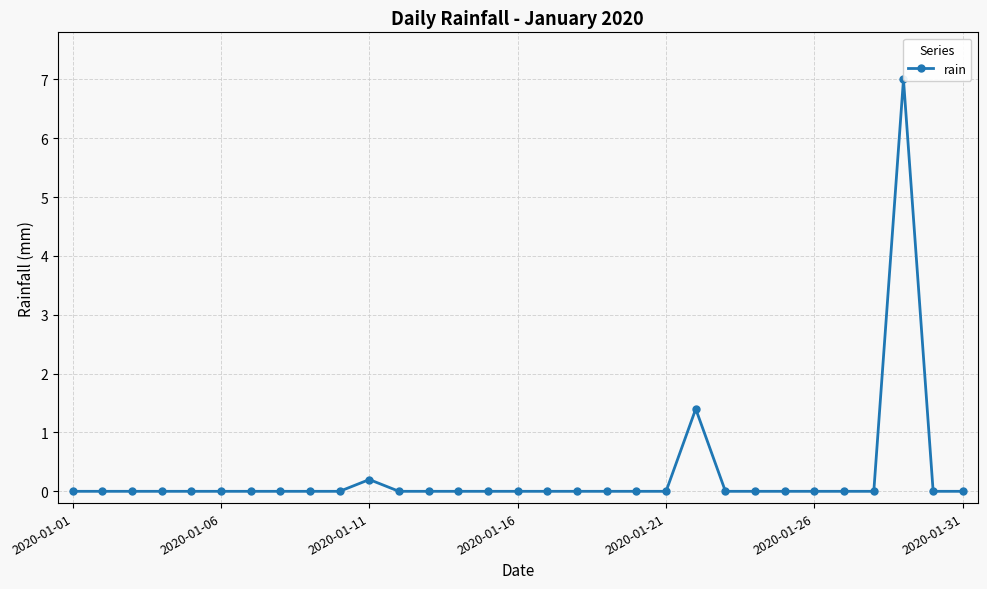

Is this an area chart (filled region under the line)?

No